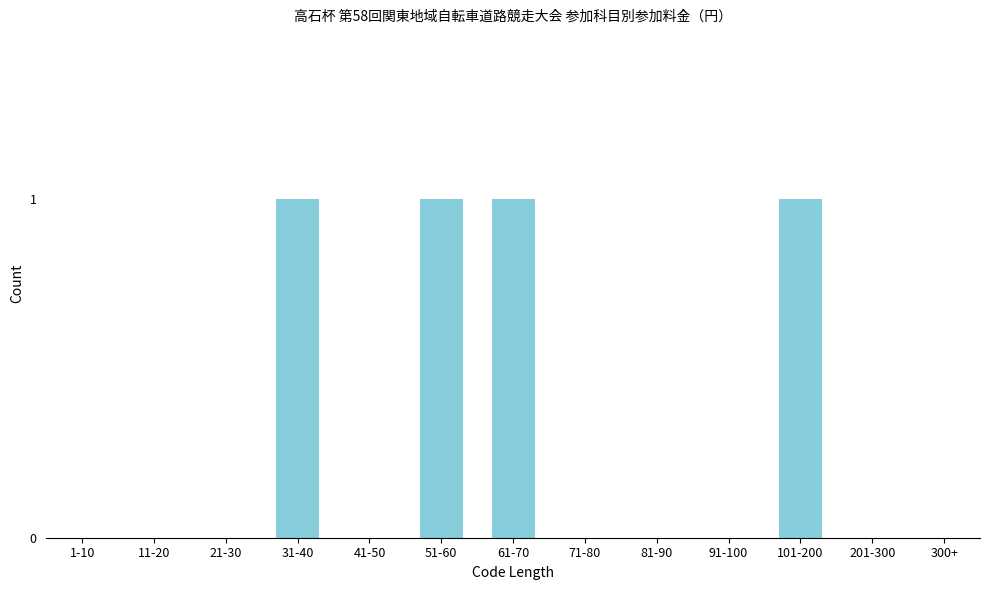

Reading left to right, extract all data points from this chart.

1-10=0	11-20=0	21-30=0	31-40=1	41-50=0	51-60=1	61-70=1	71-80=0	81-90=0	91-100=0	101-200=1	201-300=0	300+=0